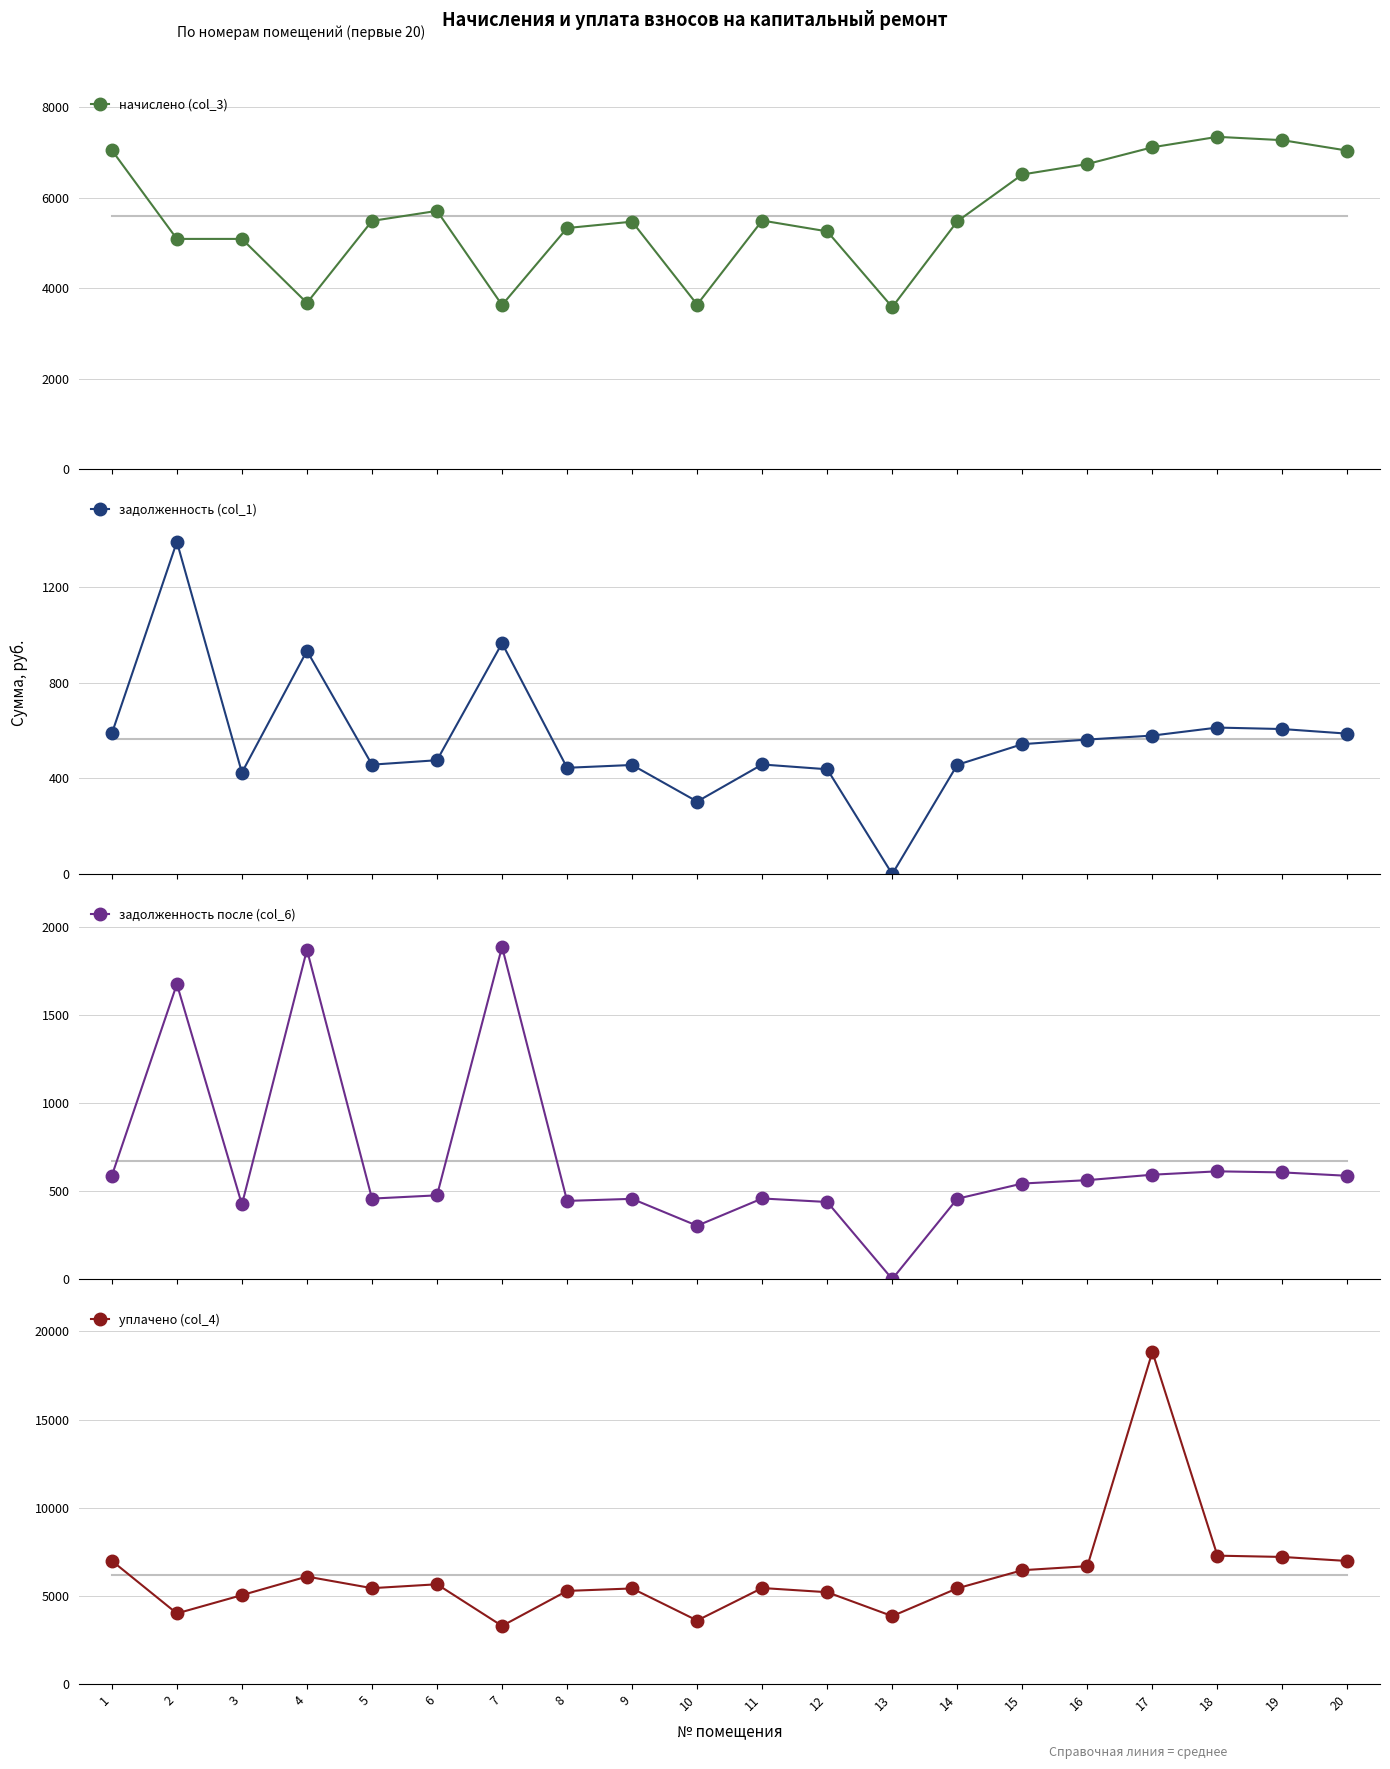

What is the sum of all задолженность после (col_6) values?

13437.5